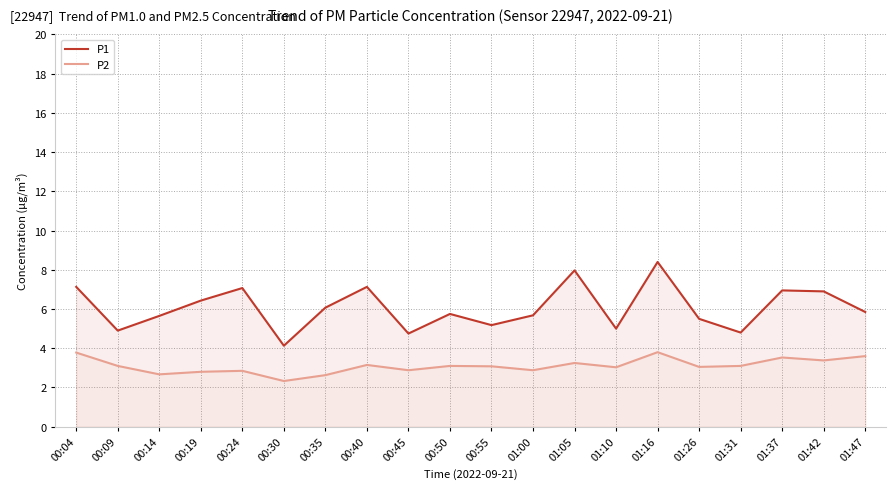

What is the spread (max minus min) of values at 00:35?

3.4